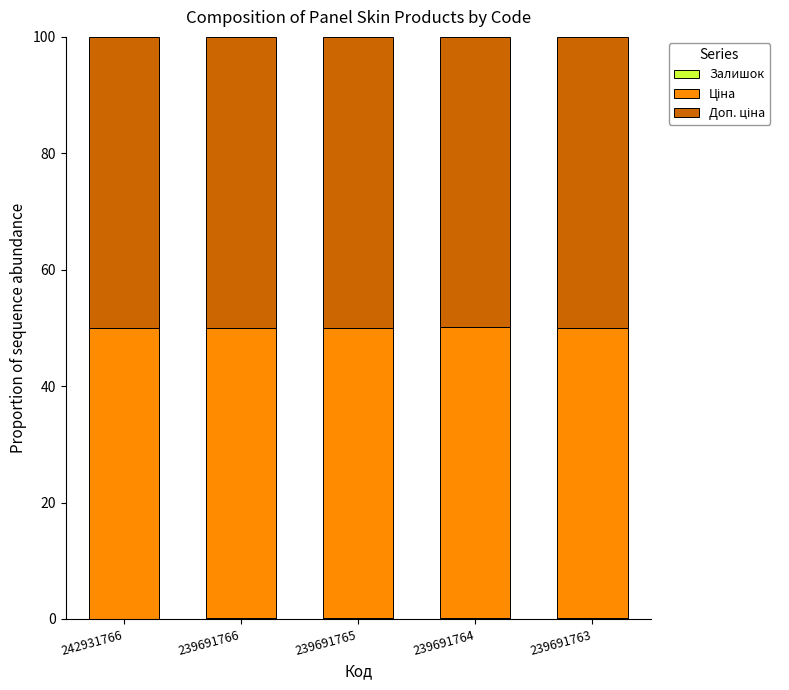

How many distinct data groups are displayed?

3